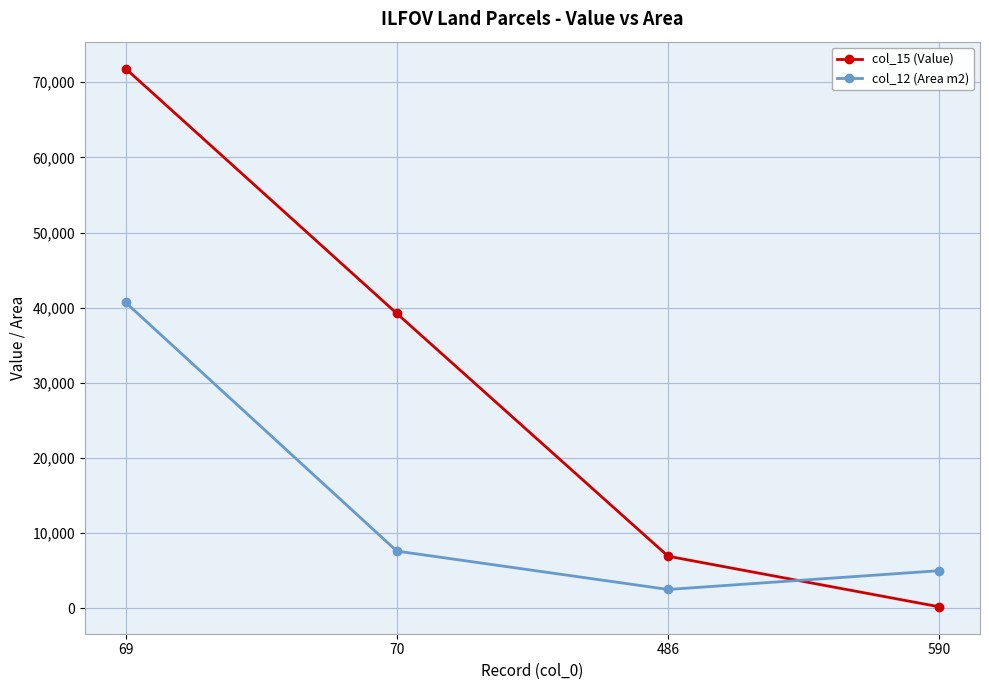

How many intersections are there between col_15 (Value) and col_12 (Area m2)?

1